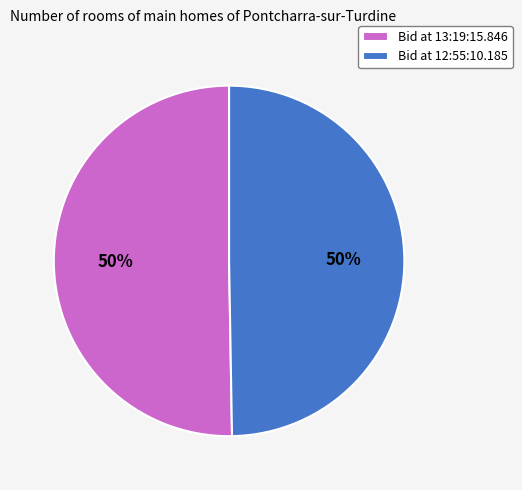

The Bid at 12:55:10.185 slice represents 62% of the pie. True or false?

False